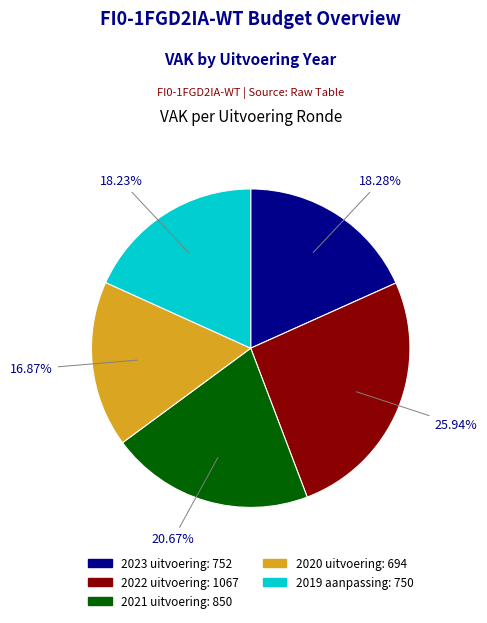

What is the total percentage of 2019 aanpassing and 2021 uitvoering?

38.9%